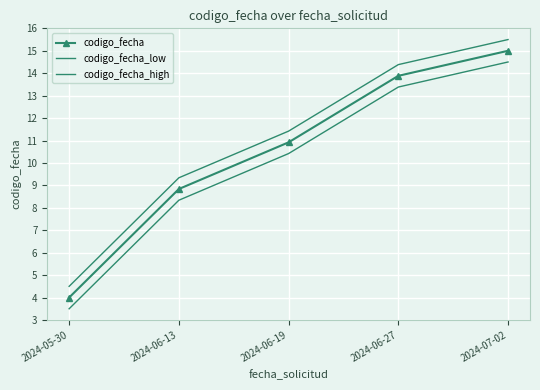

What is the average value of the codigo_fecha series?

10.5